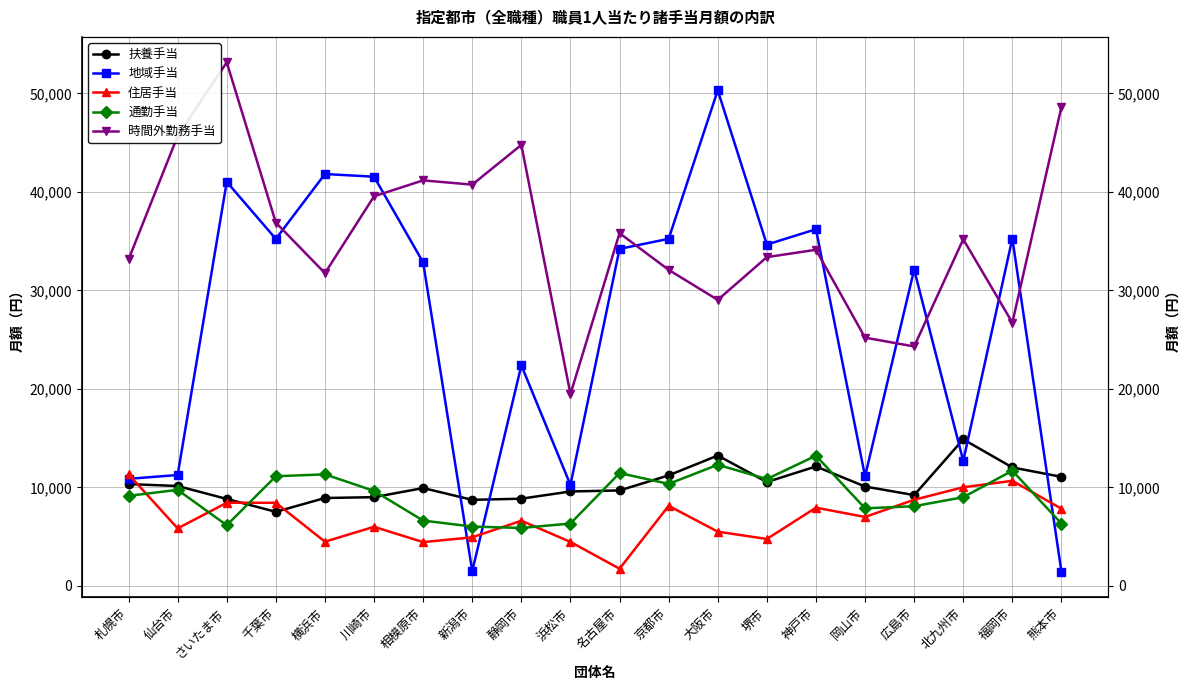

What value does the 時間外勤務手当 series have at 横浜市, to the nearest 10?

31740